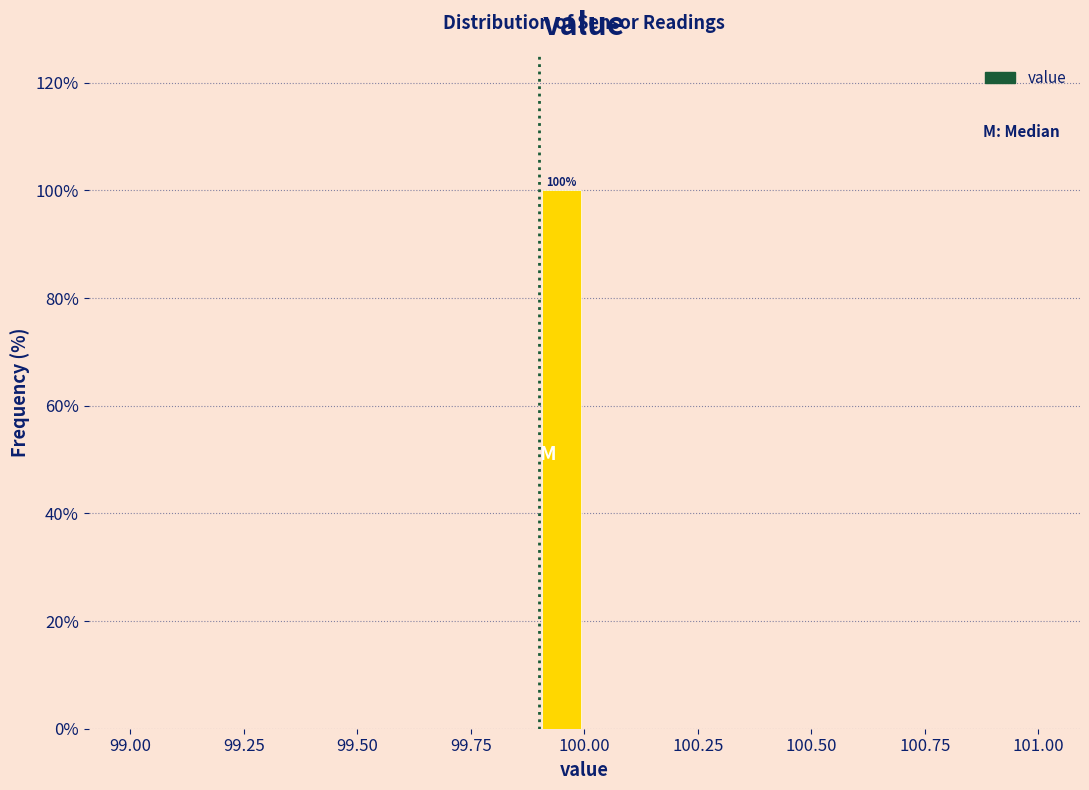

Read against the x-axis, roughly where is the centre of the tallest bar?

99.95